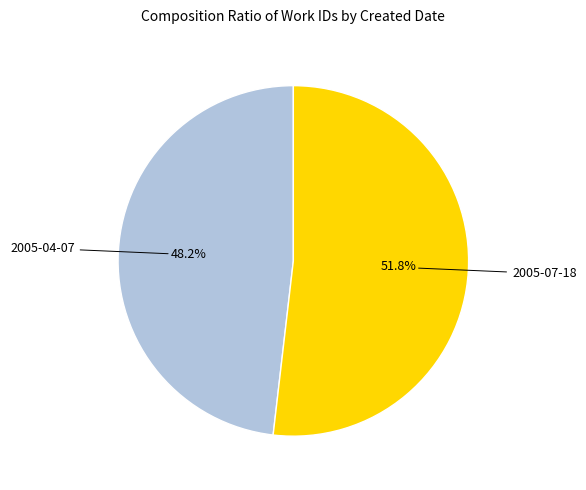

Is it true that 2005-04-07 is 55% of the pie?

False